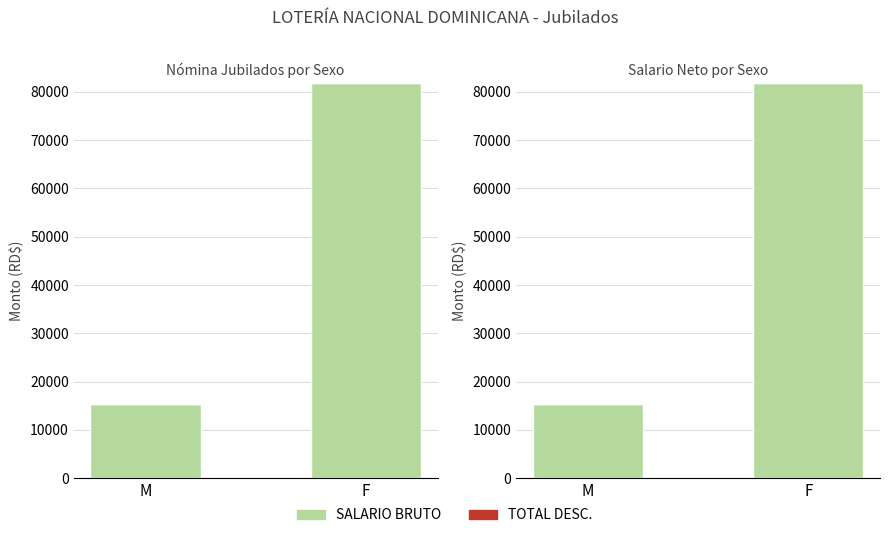

What is the sum of the SALARIO BRUTO values at M and F?

97232.5